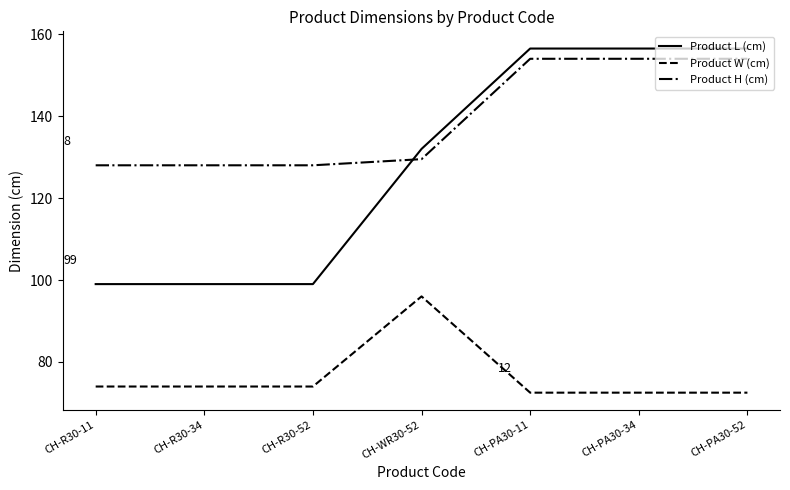

True or false: Product L (cm) has a value of 202.1 at CH-WR30-52.

False